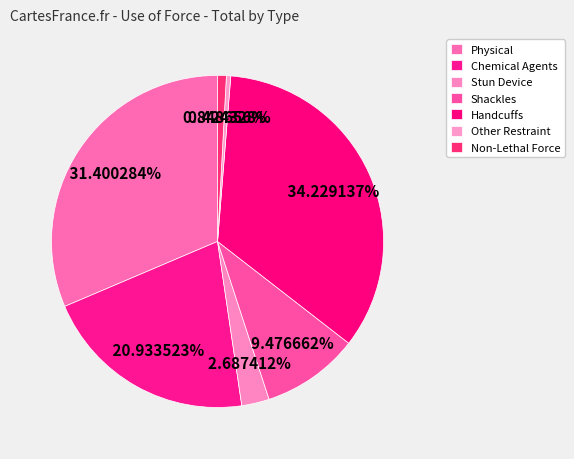

Which category has the biggest portion of the pie?

UOF: Use of Handcuffs